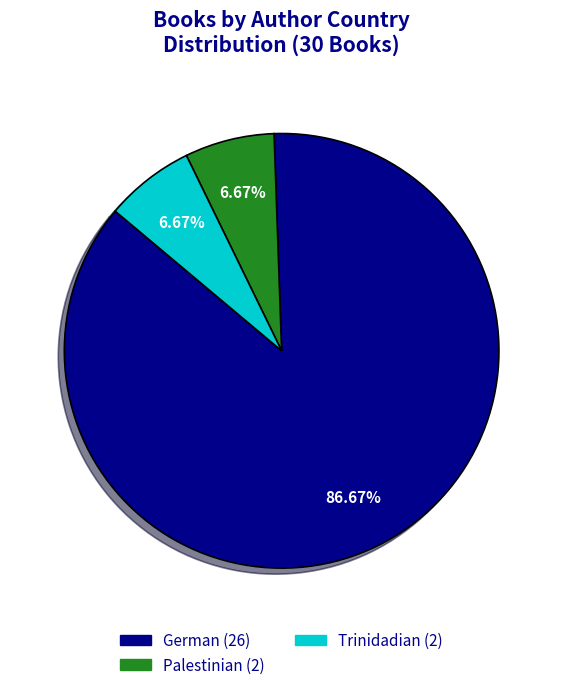

What is the ratio of the value at Palestinian to the value at Trinidadian?

1.0